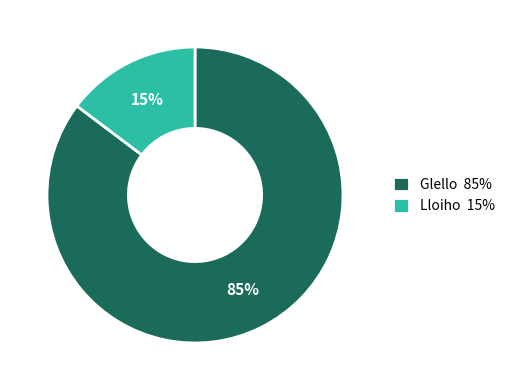

Rank the categories by value from lowest to highest.

Lloiho, Glello